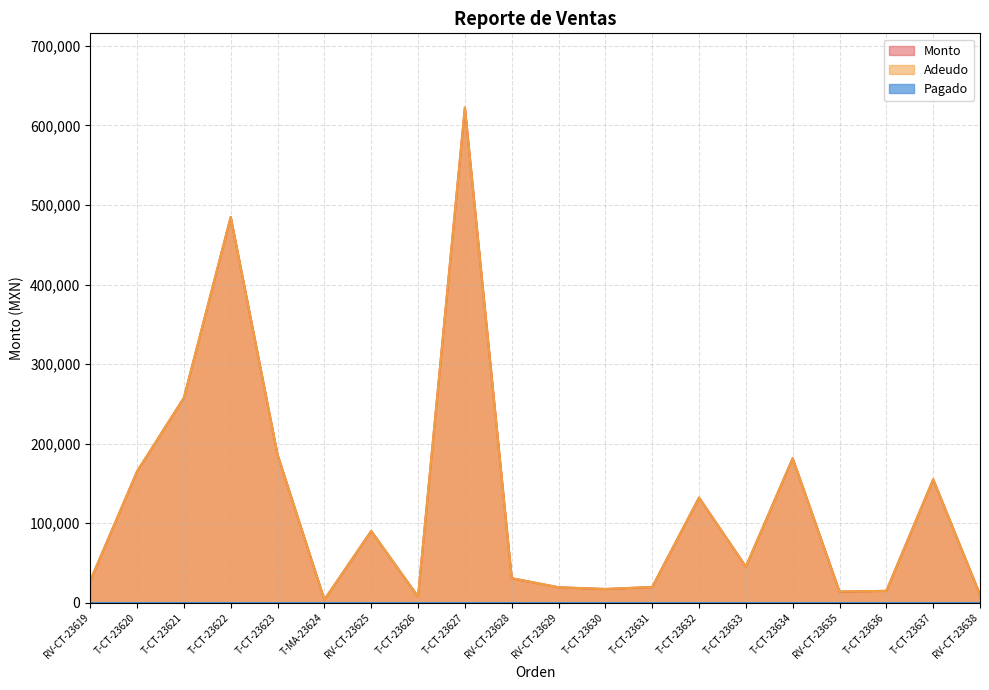

Is the value of Monto at T-CT-23637 greater than the value of Adeudo at T-CT-23637?

No